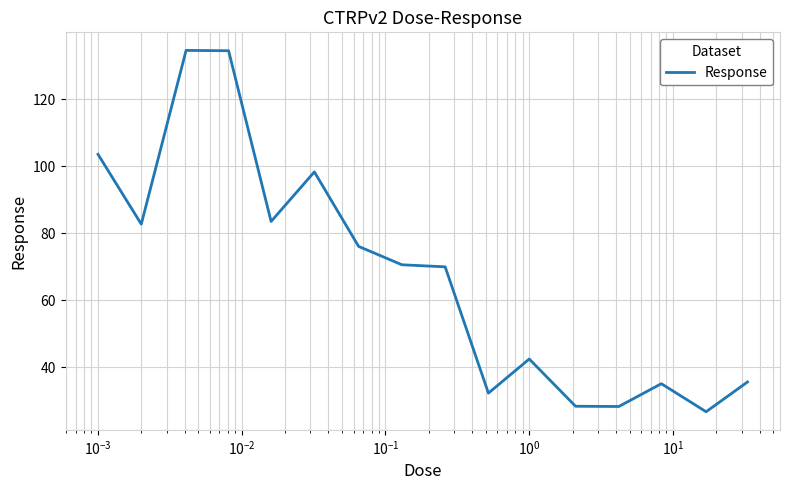

What is the difference between the maximum and minimum values?

107.8